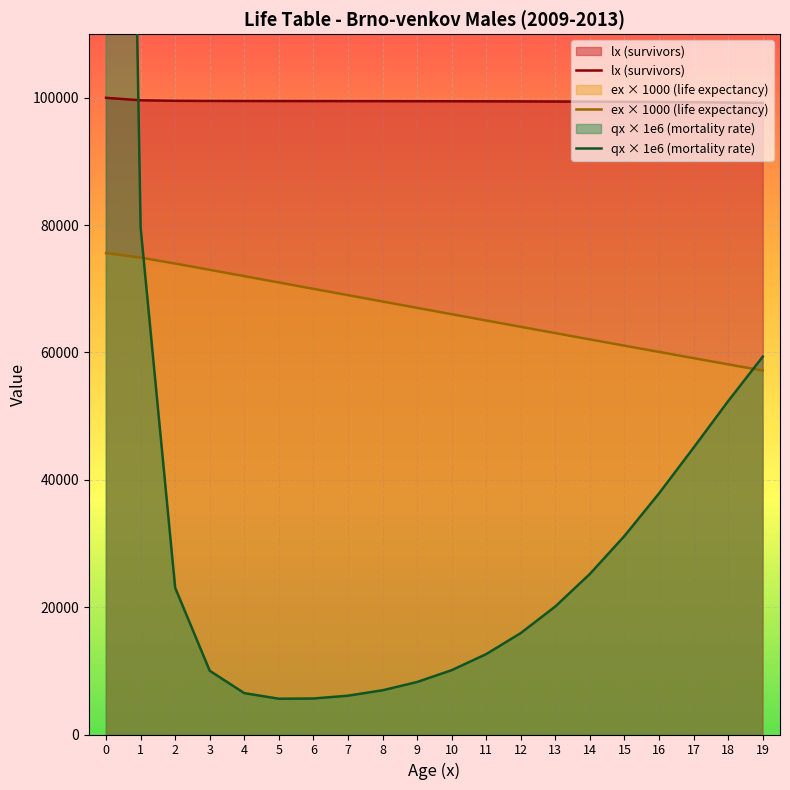

Which series has the largest total across all categories?

lx (survivors)